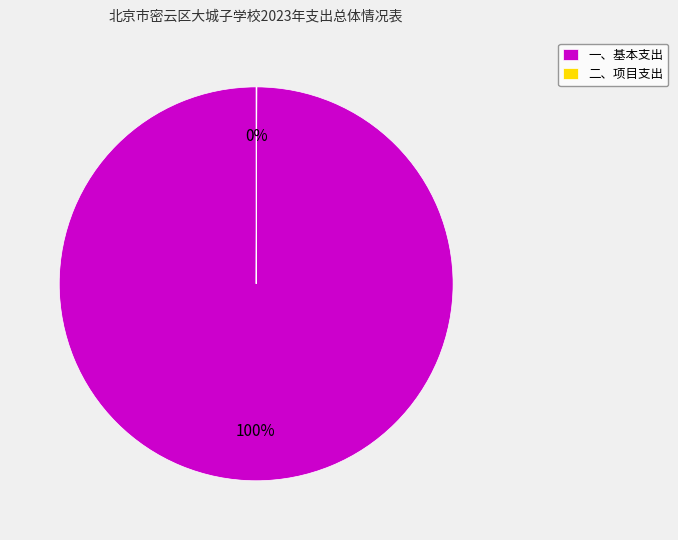

Does 一、基本支出 account for over 50% of the chart?

Yes